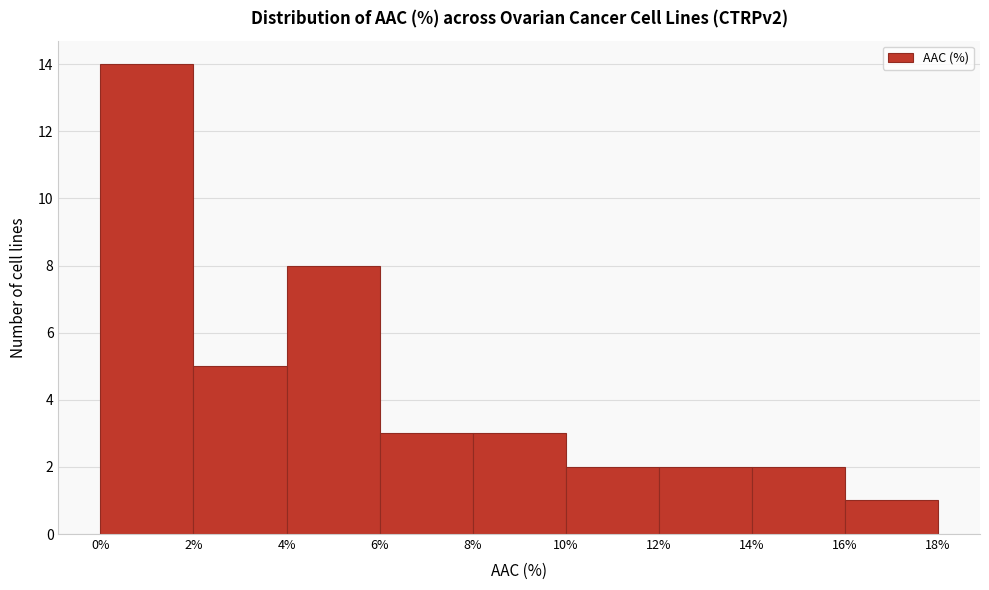

How tall is the bar that spans 16% to 18% on the x-axis? The values are not printed on the chart, so give them approximately, as read against the axis.

1